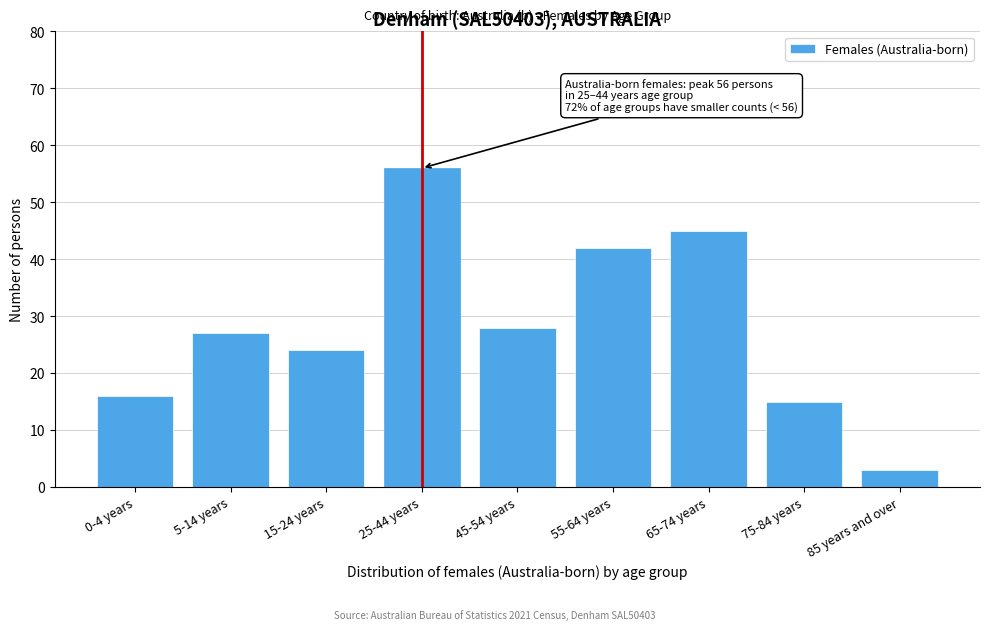

Reading right to left, list all the values displayed in this chart.

85 years and over=3	75-84 years=15	65-74 years=45	55-64 years=42	45-54 years=28	25-44 years=56	15-24 years=24	5-14 years=27	0-4 years=16